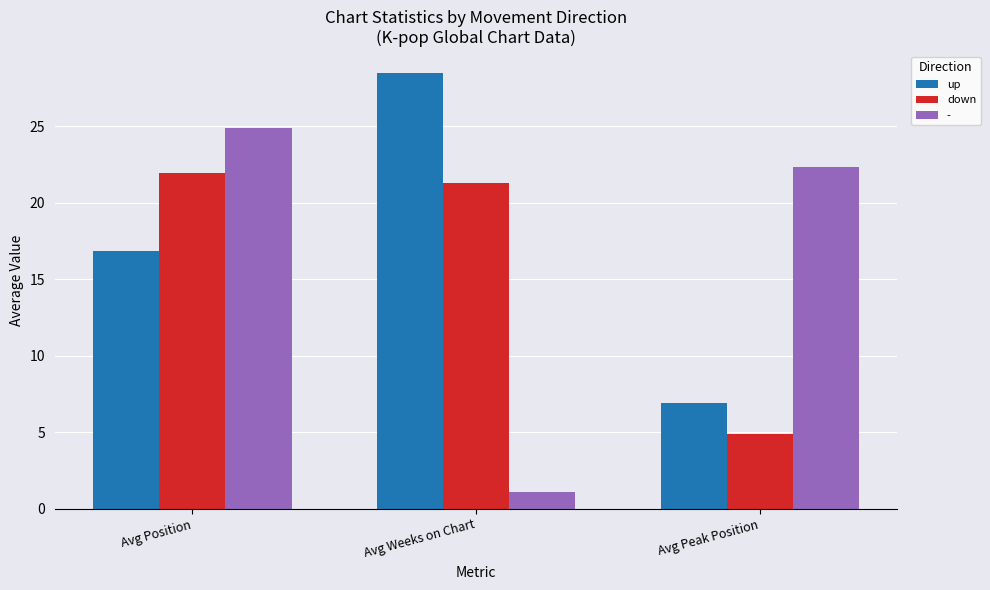

Between Avg Position and Avg Weeks on Chart, which series saw the biggest shift?

up